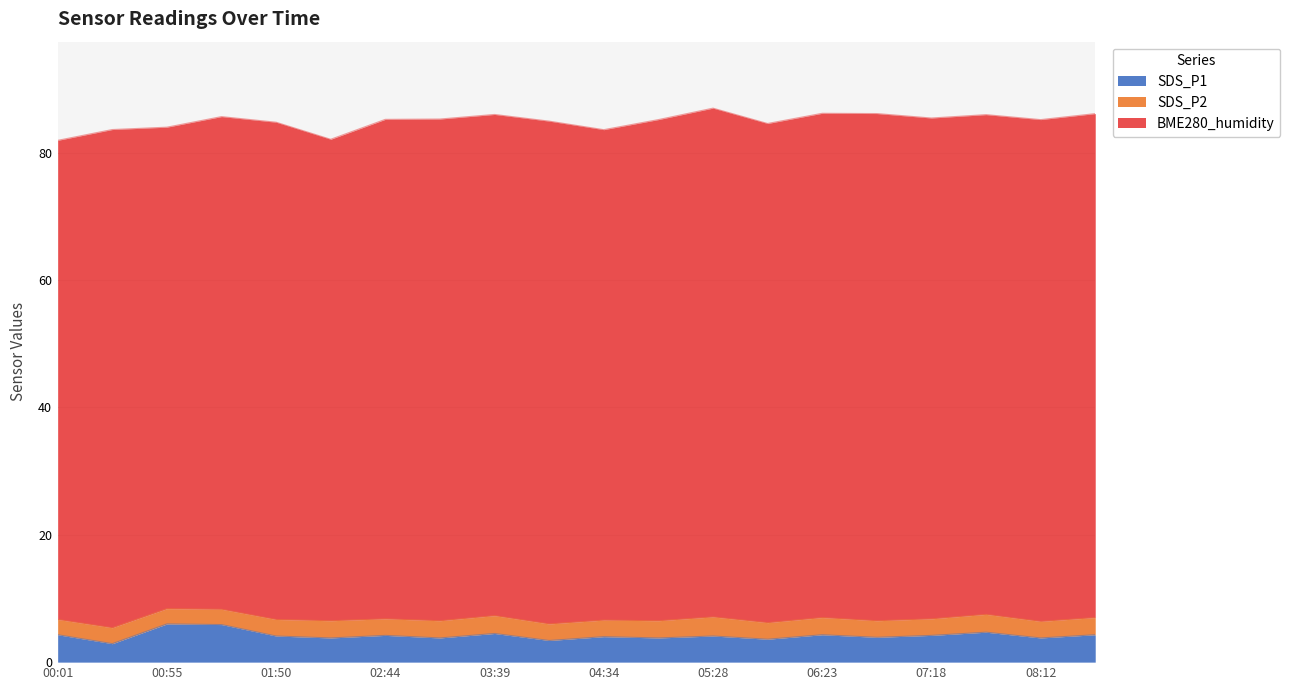

Which series has the largest total across all categories?

BME280_humidity